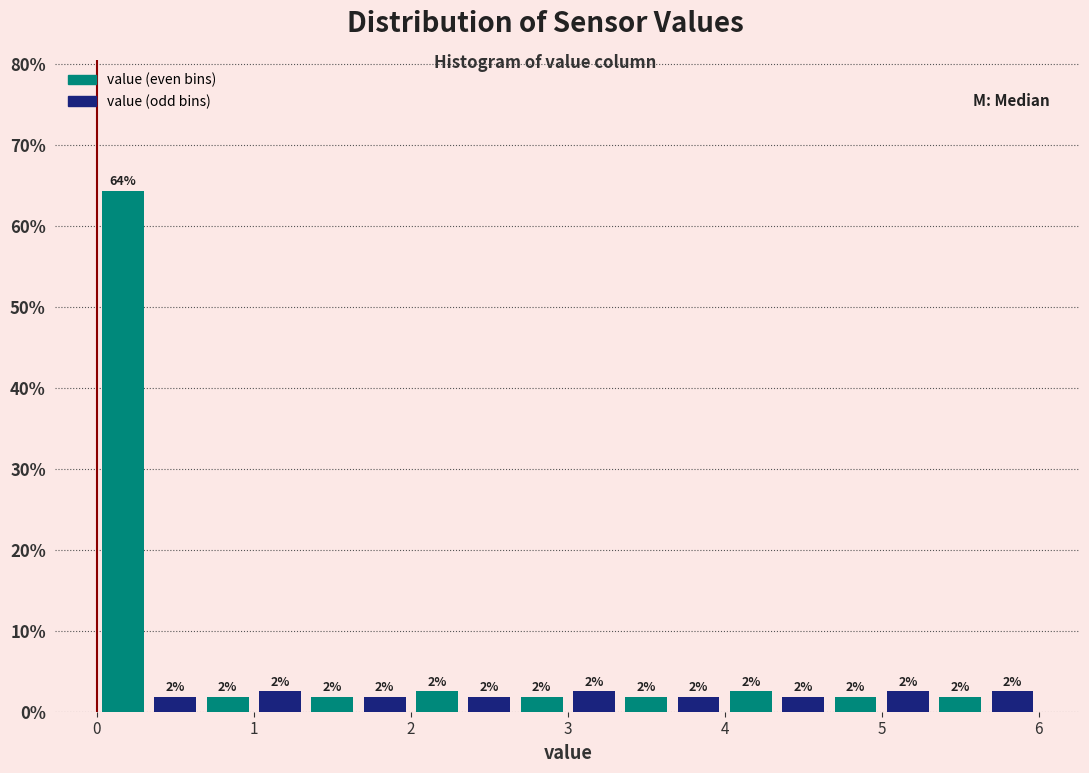

Around what value on the x-axis is the tallest bar? Give the approximate position of its centre, as read against the axis.

0.2